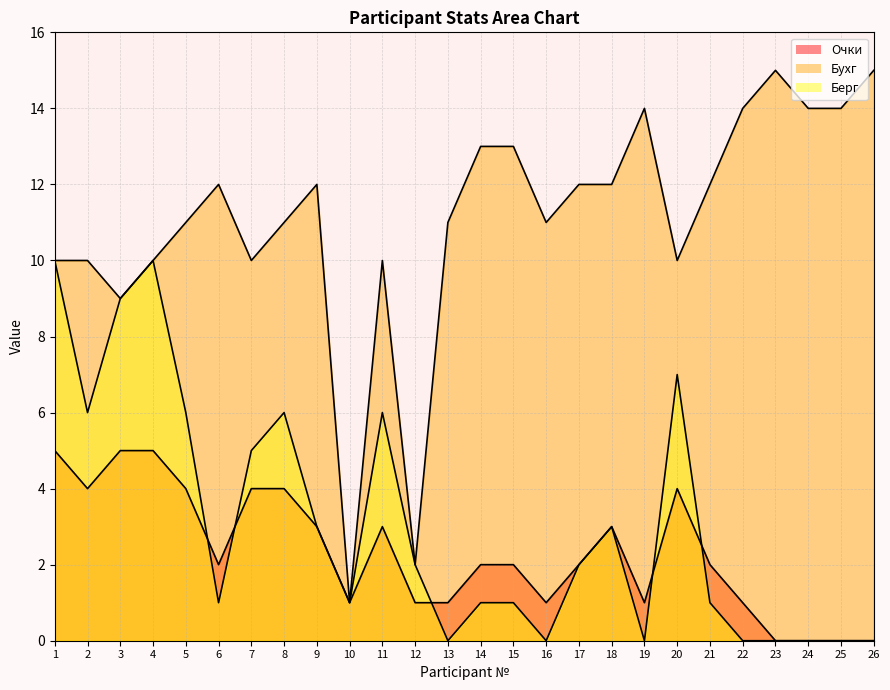

True or false: Бухг and Берг cross at least once.

False